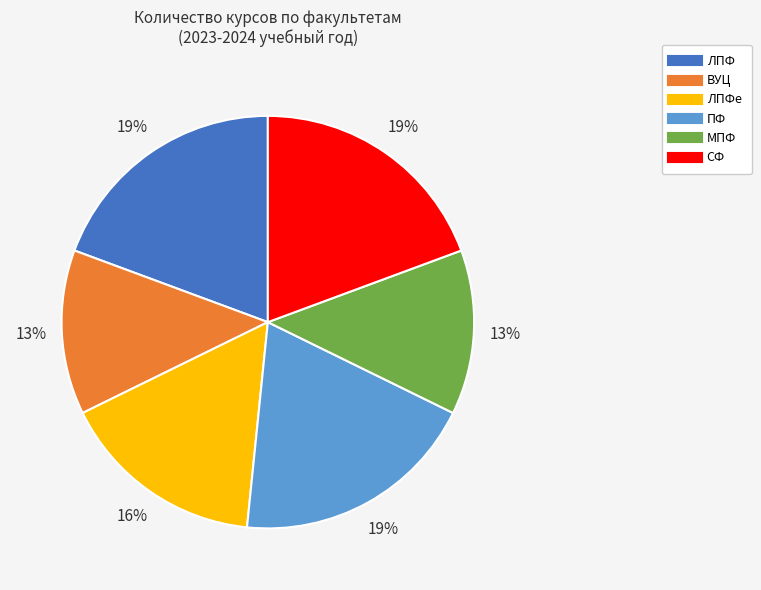

Does any single category account for the majority?

No